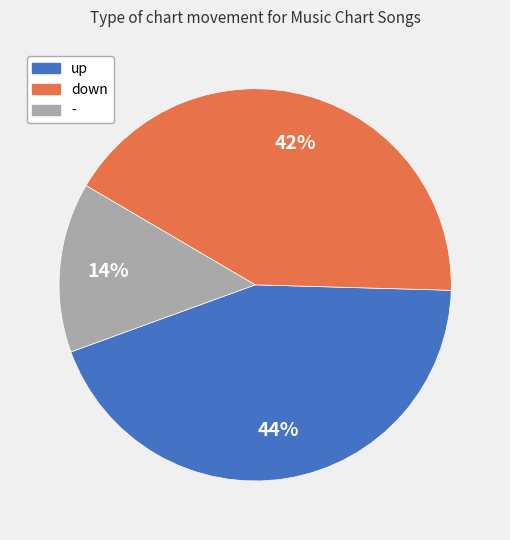

How many slices are in this pie chart?

3